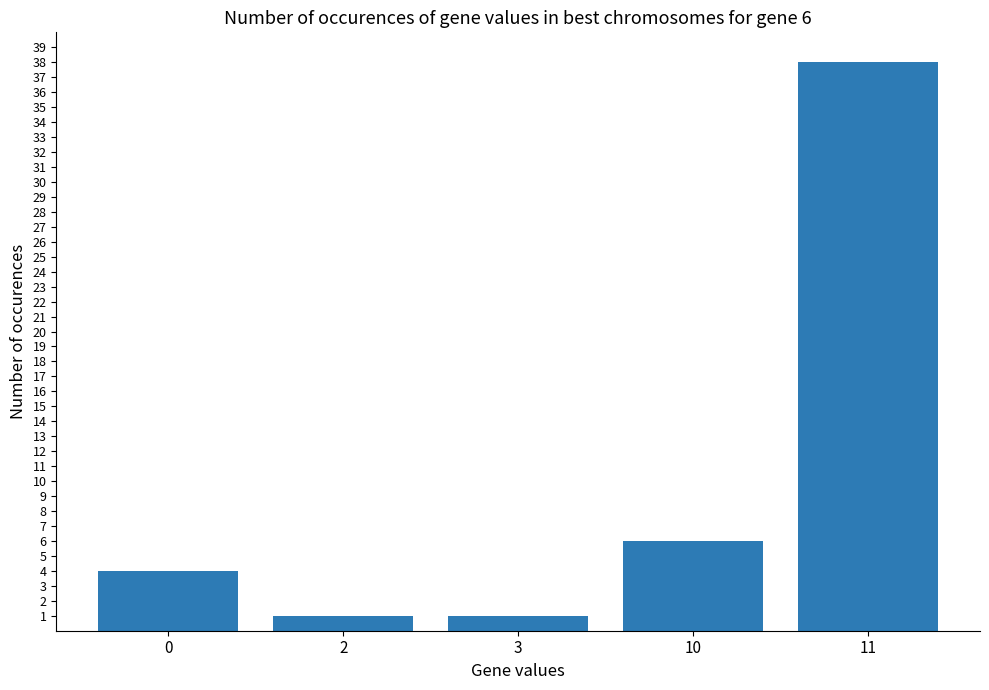

What is the change in value from 2 to 10?

+5